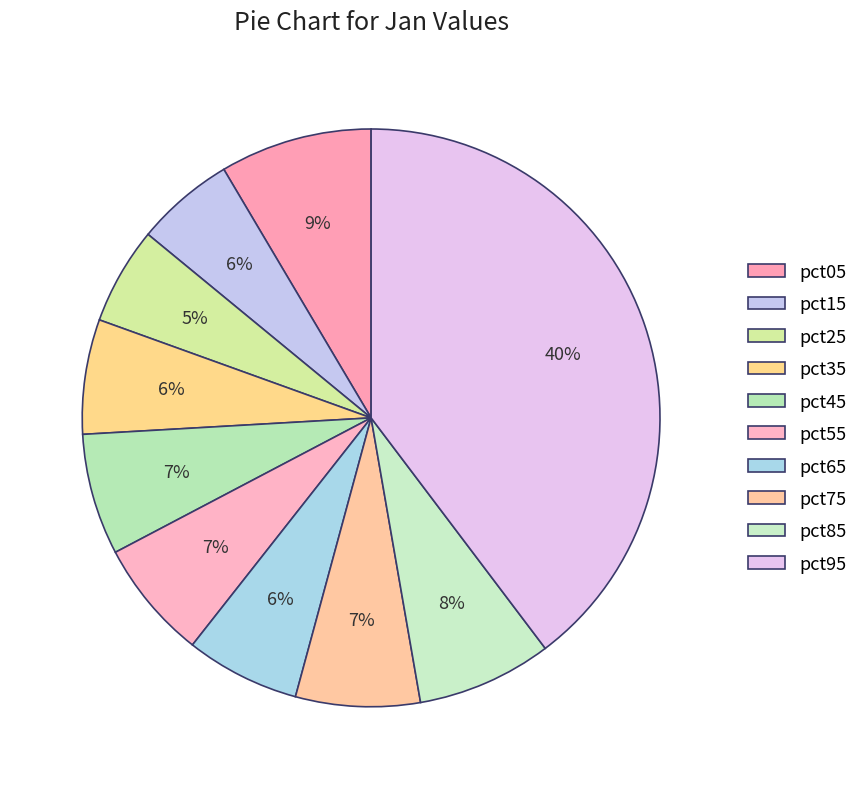

Is there a majority slice in this chart?

No